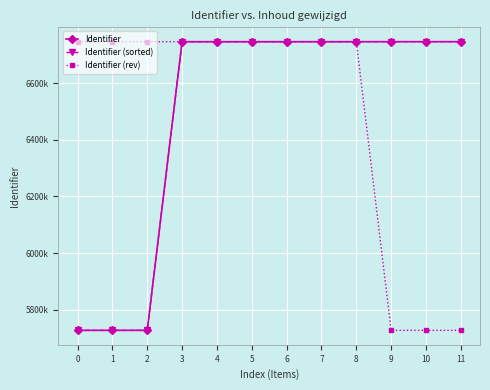

Is it true that Identifier (sorted) equals 8172507 at 0?

False